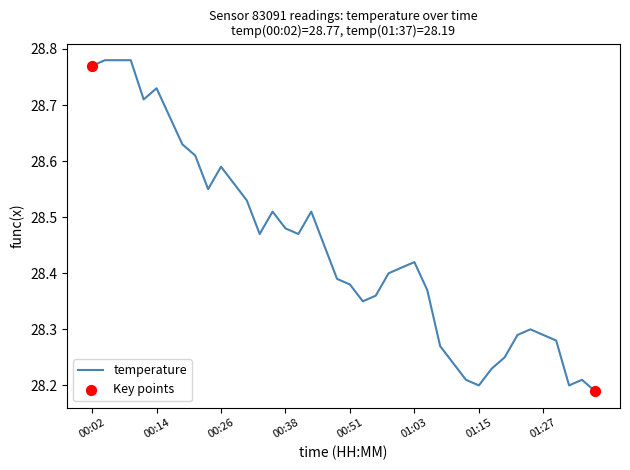

What is the difference between the maximum and minimum values?

0.6